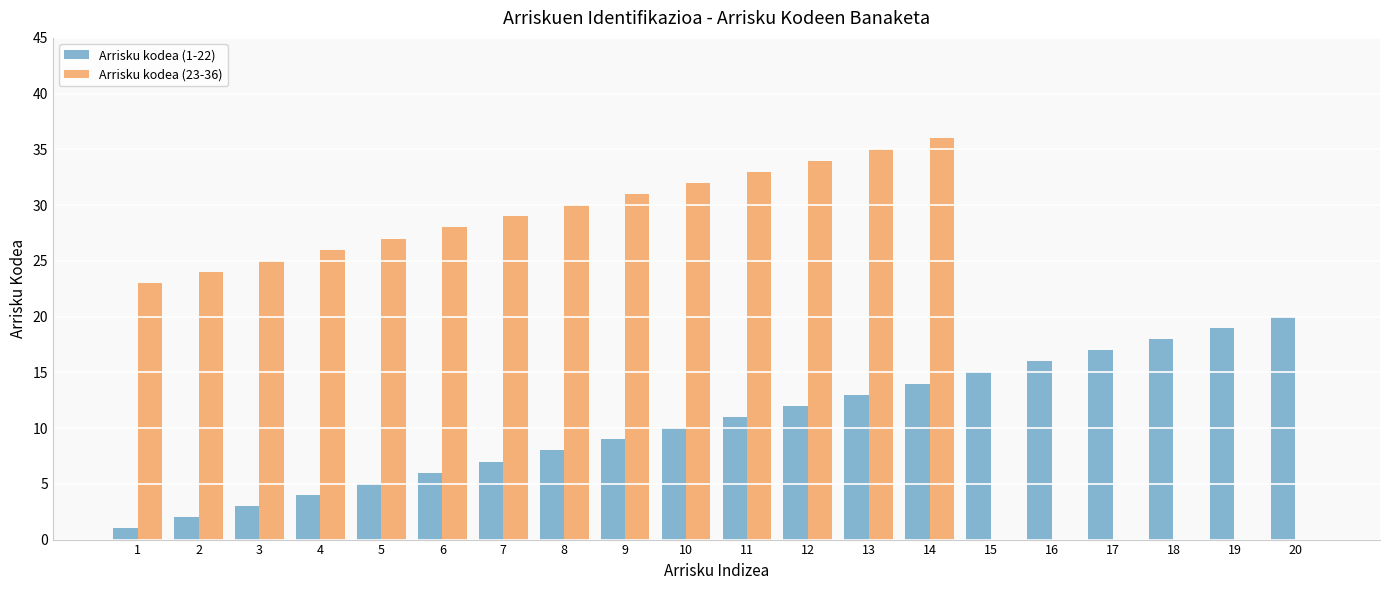

Where is Arrisku kodea (23-36) nearest to the value 18?

1